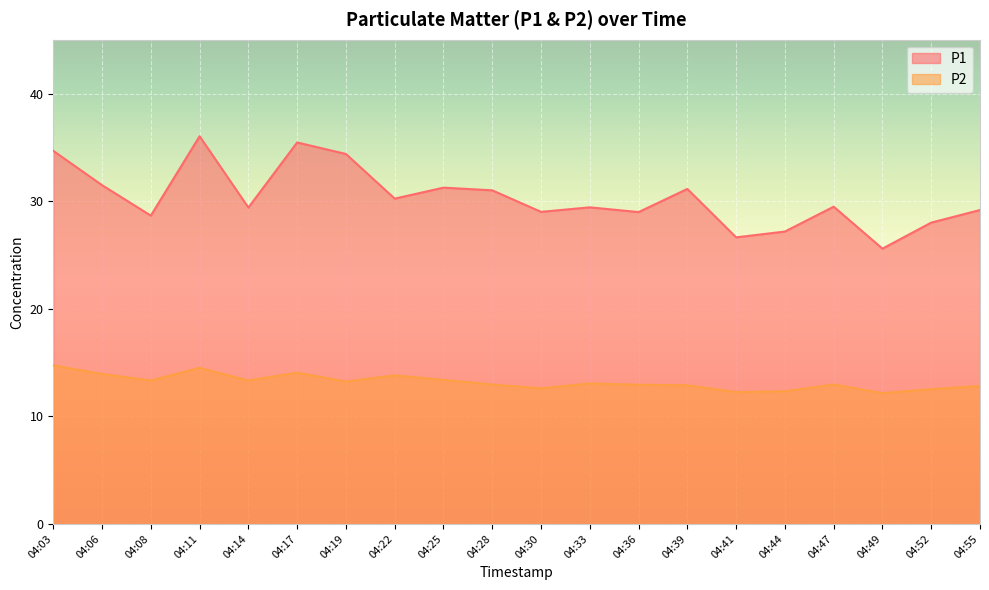

Between 04:06 and 04:49, which series saw the biggest shift?

P1